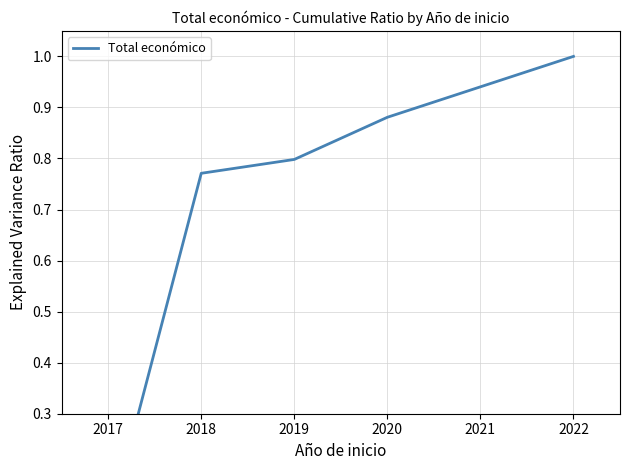

How many lines are shown in the chart?

1